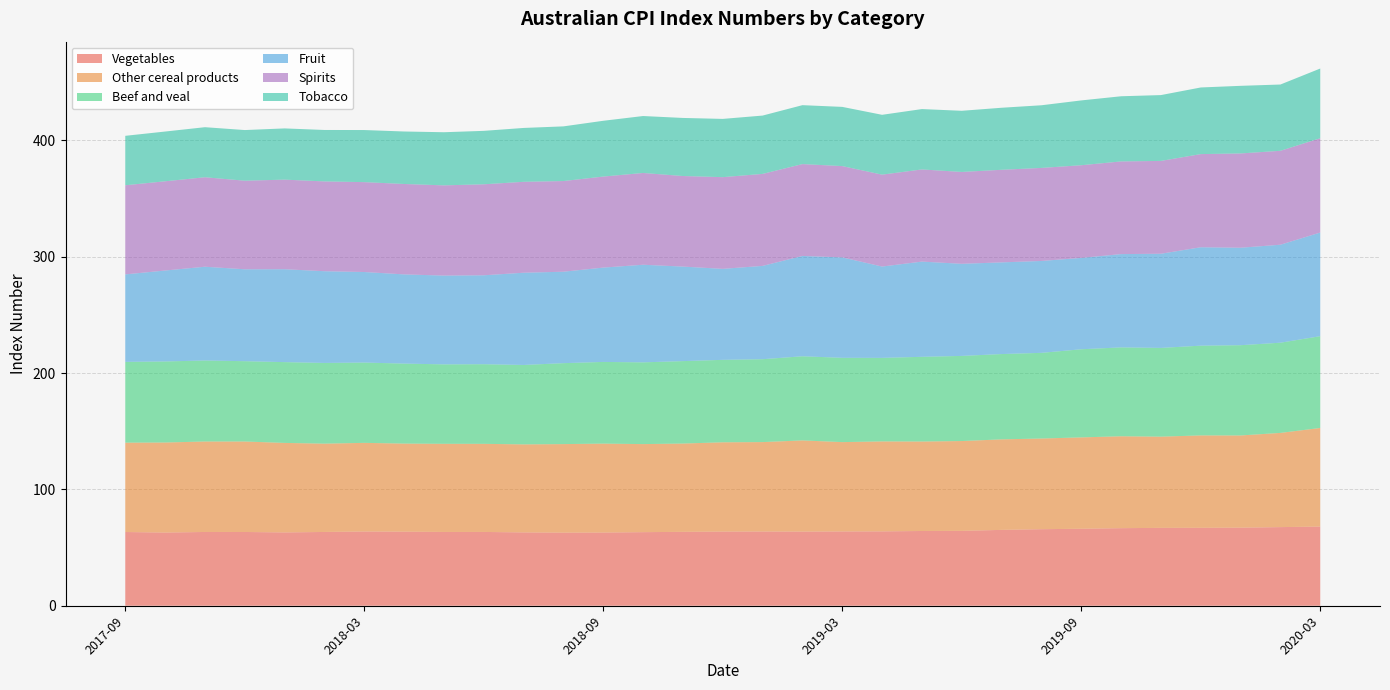

Reading right to left, extract all data points from this chart.

Vegetables: 2020-03=68.1	2020-02=67.6	2020-01=67.1	2019-12=67.0	2019-11=67.0	2019-10=66.7	2019-09=66.2	2019-08=65.8	2019-07=65.2	2019-06=64.4	2019-05=64.3	2019-04=63.9	2019-03=63.9	2019-02=63.7	2019-01=63.8	2018-12=63.7	2018-11=63.5	2018-10=63.3	2018-09=62.9	2018-08=62.8	2018-07=63.0	2018-06=63.4	2018-05=63.4	2018-04=63.7	2018-03=63.8	2018-02=63.4	2018-01=63.0	2017-12=63.4	2017-11=63.4	2017-10=62.9	2017-09=63.4
Other cereal products: 2020-03=84.8	2020-02=81.0	2020-01=79.3	2019-12=79.5	2019-11=78.4	2019-10=79.0	2019-09=78.6	2019-08=78.0	2019-07=77.8	2019-06=77.2	2019-05=76.9	2019-04=77.3	2019-03=76.8	2019-02=78.4	2019-01=76.9	2018-12=76.8	2018-11=75.9	2018-10=75.7	2018-09=76.5	2018-08=76.1	2018-07=75.7	2018-06=75.8	2018-05=75.8	2018-04=75.7	2018-03=76.2	2018-02=75.9	2018-01=77.0	2017-12=77.8	2017-11=77.8	2017-10=77.4	2017-09=76.8
Beef and veal: 2020-03=78.9	2020-02=77.5	2020-01=77.6	2019-12=77.2	2019-11=76.3	2019-10=76.4	2019-09=75.8	2019-08=73.7	2019-07=73.4	2019-06=73.2	2019-05=72.8	2019-04=71.8	2019-03=72.5	2019-02=72.3	2019-01=71.3	2018-12=70.9	2018-11=70.9	2018-10=70.3	2018-09=70.2	2018-08=69.6	2018-07=68.3	2018-06=68.5	2018-05=68.3	2018-04=68.8	2018-03=69.0	2018-02=69.4	2018-01=69.5	2017-12=69.1	2017-11=69.7	2017-10=69.7	2017-09=69.5
Fruit: 2020-03=89.1	2020-02=84.2	2020-01=83.8	2019-12=84.6	2019-11=81.0	2019-10=80.2	2019-09=78.5	2019-08=79.0	2019-07=78.8	2019-06=79.2	2019-05=81.9	2019-04=78.5	2019-03=86.3	2019-02=86.2	2019-01=80.2	2018-12=78.2	2018-11=81.3	2018-10=83.9	2018-09=81.1	2018-08=78.6	2018-07=79.3	2018-06=76.4	2018-05=76.3	2018-04=76.7	2018-03=77.8	2018-02=78.8	2018-01=79.9	2017-12=79.0	2017-11=80.6	2017-10=78.2	2017-09=75.2
Spirits: 2020-03=81.1	2020-02=80.8	2020-01=81.1	2019-12=80.1	2019-11=79.8	2019-10=79.7	2019-09=79.7	2019-08=80.0	2019-07=79.6	2019-06=79.0	2019-05=79.2	2019-04=79.0	2019-03=78.5	2019-02=79.0	2019-01=79.1	2018-12=78.8	2018-11=77.9	2018-10=78.9	2018-09=78.3	2018-08=78.0	2018-07=78.2	2018-06=78.2	2018-05=77.6	2018-04=77.7	2018-03=77.3	2018-02=77.2	2018-01=77.0	2017-12=76.2	2017-11=76.9	2017-10=76.7	2017-09=76.6
Tobacco: 2020-03=59.9	2020-02=57.0	2020-01=58.1	2019-12=57.3	2019-11=56.6	2019-10=56.0	2019-09=55.7	2019-08=53.9	2019-07=53.3	2019-06=52.6	2019-05=51.9	2019-04=51.4	2019-03=50.9	2019-02=50.7	2019-01=50.1	2018-12=50.1	2018-11=49.9	2018-10=49.0	2018-09=48.0	2018-08=47.0	2018-07=46.3	2018-06=45.9	2018-05=45.7	2018-04=45.1	2018-03=44.8	2018-02=44.2	2018-01=44.0	2017-12=43.5	2017-11=43.0	2017-10=42.8	2017-09=42.5